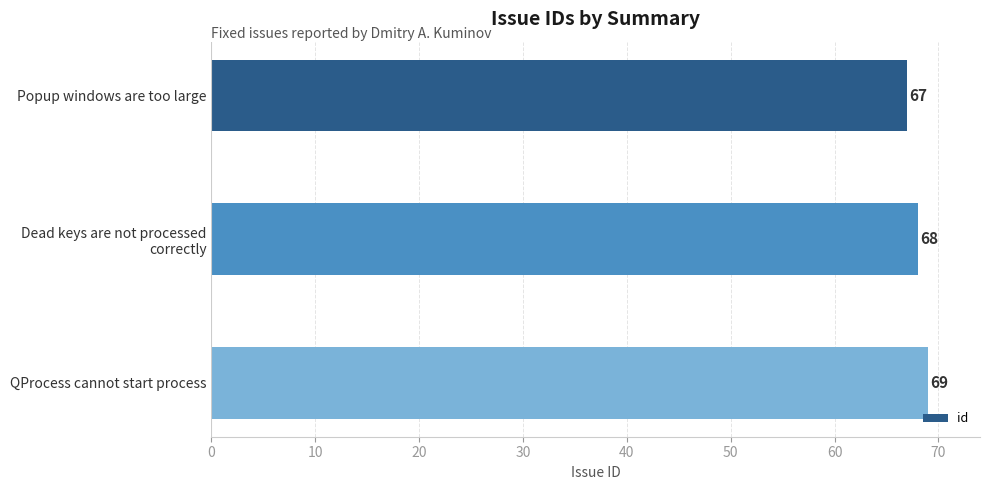

List the labels in order of value, largest first.

QProcess cannot start process, Dead keys are not processed
correctly, Popup windows are too large